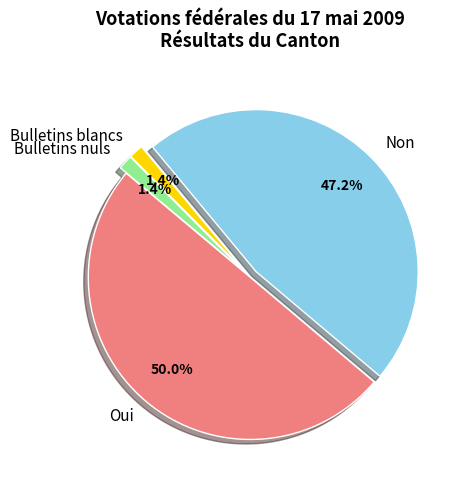

Do Bulletins blancs and Oui together represent more than half of the pie?

Yes